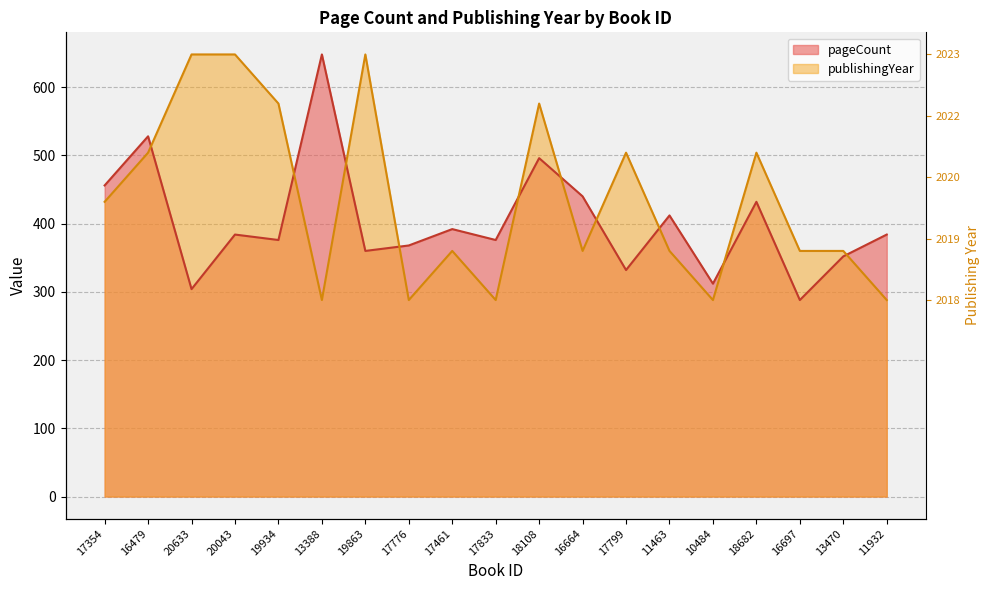

Does the chart display data point markers on the line(s)?

No